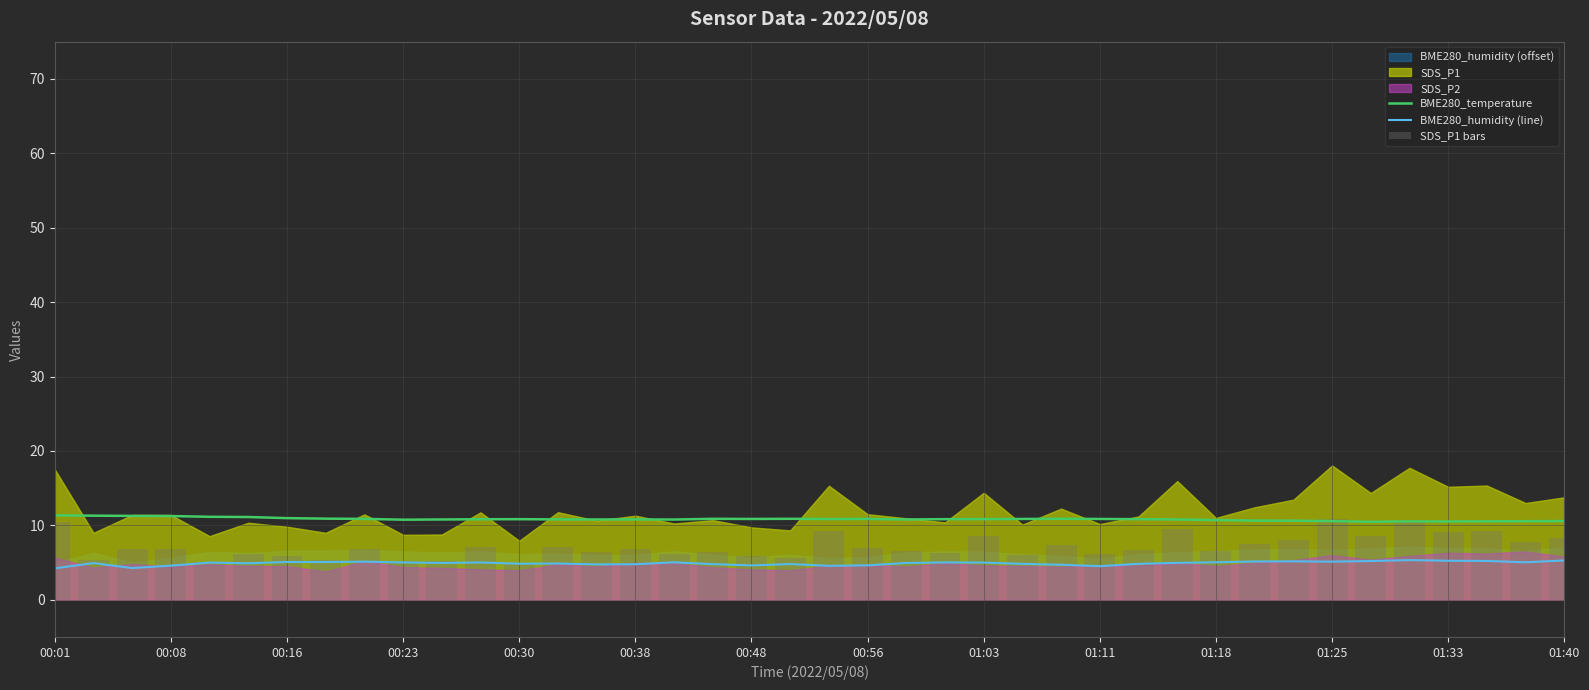

Is it true that BME280_humidity (line) equals 1.5 at 00:01?

False